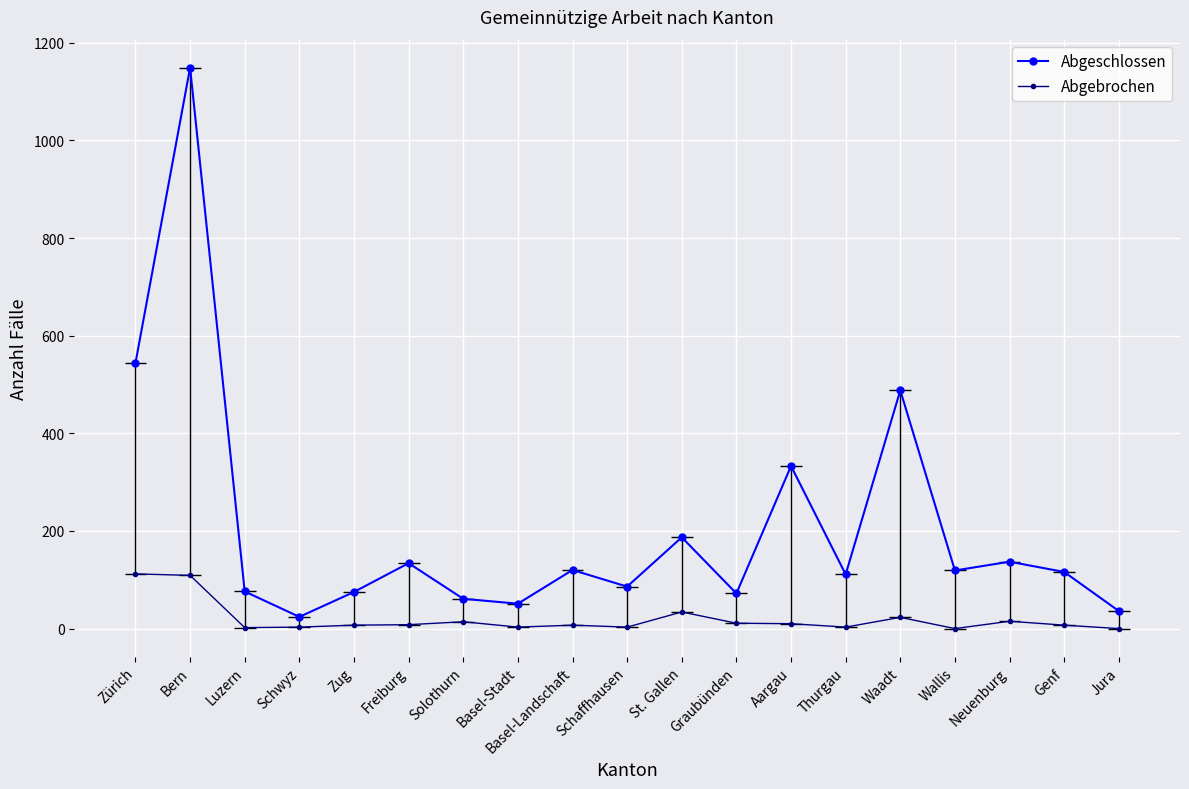

Is this an area chart (filled region under the line)?

No